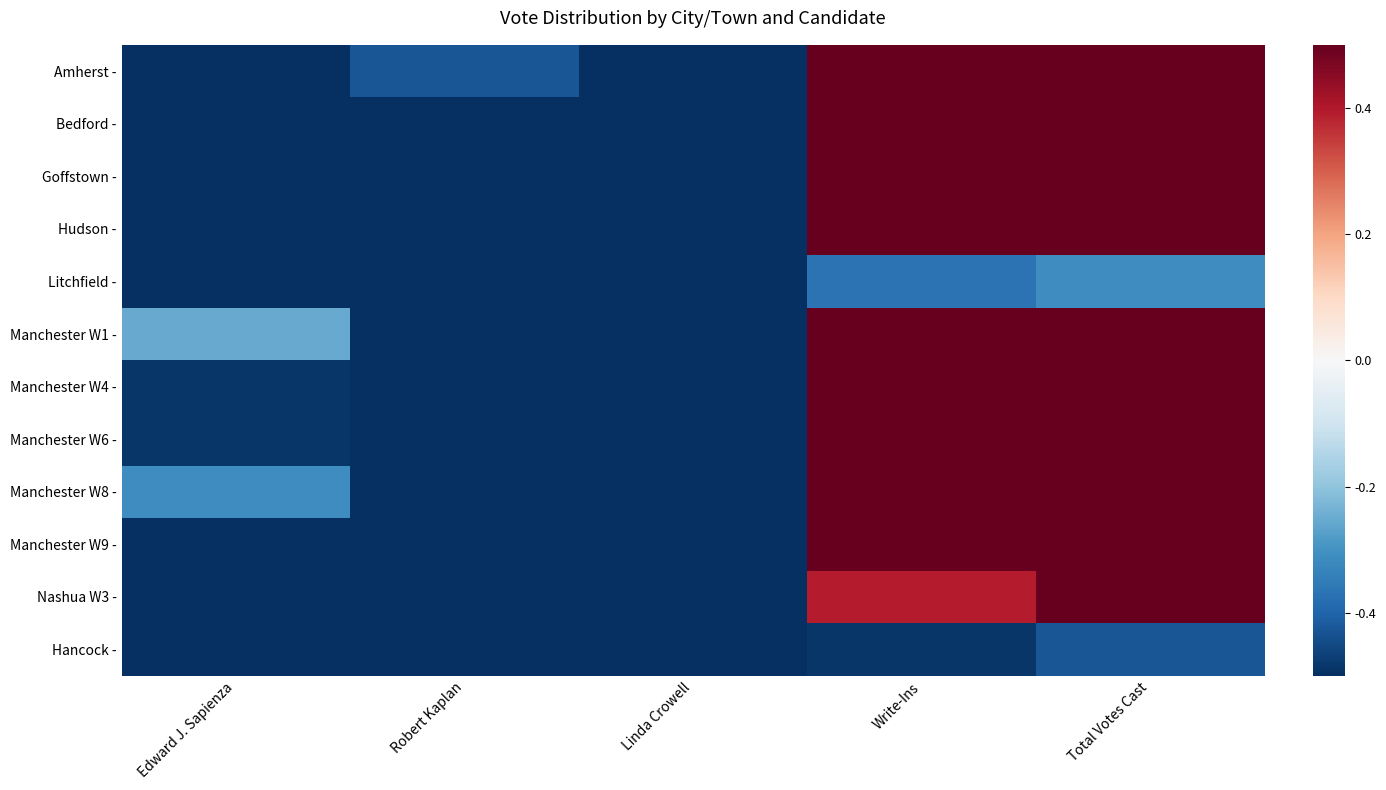

What is the difference between the highest and lowest values at Write-Ins?

1.0